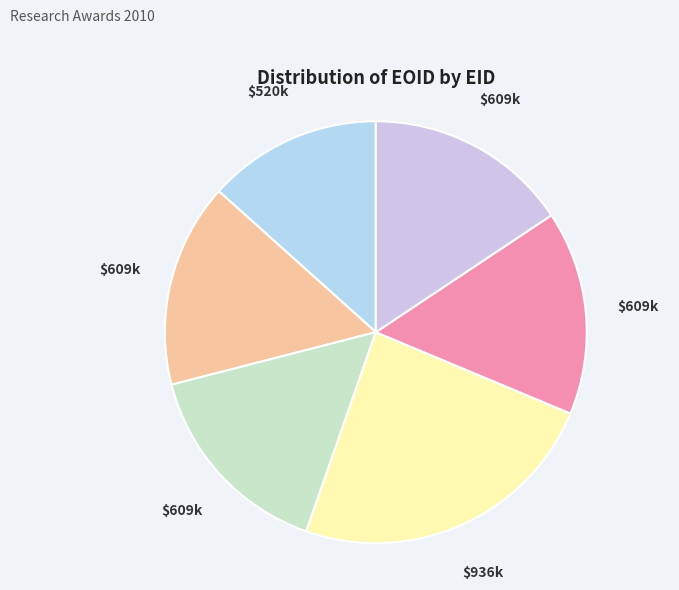

How many slices are in this pie chart?

6